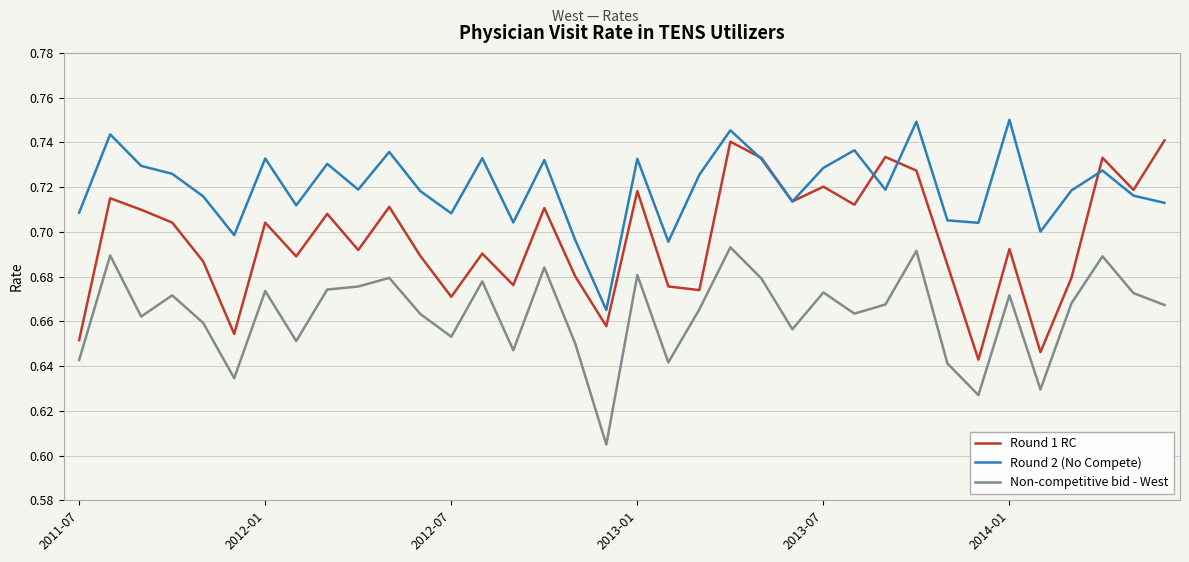

Which series has the largest total across all categories?

Round 2 (No Compete)